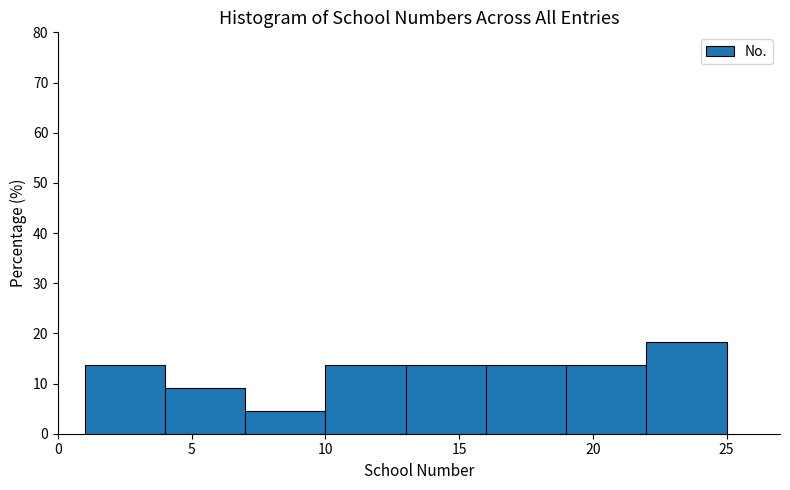

Over which range of the x-axis is the bar tallest?

22 to 25